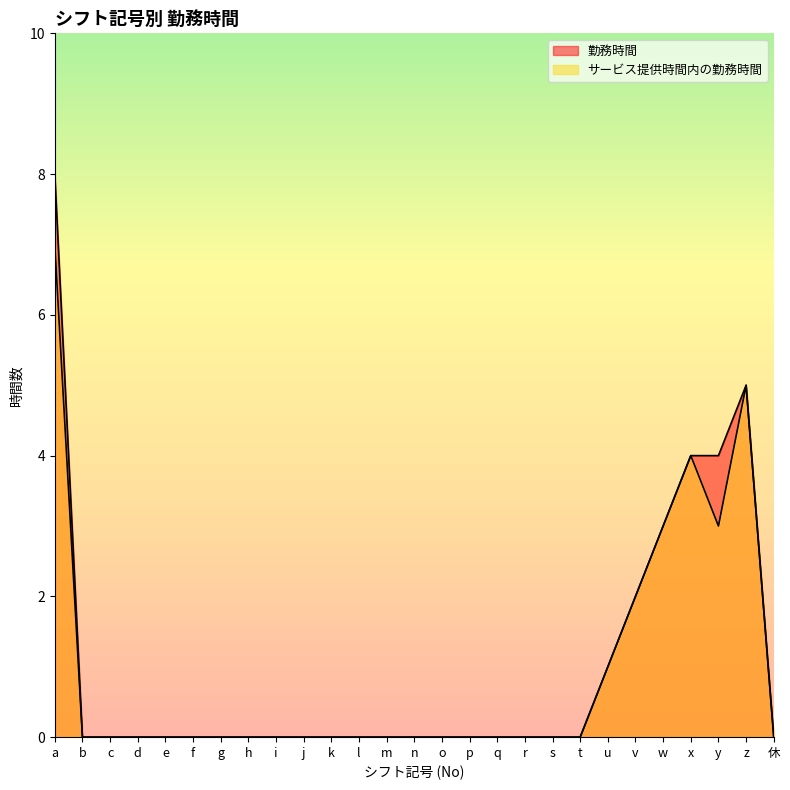

Is it true that サービス提供時間内の勤務時間 equals -2 at q?

False